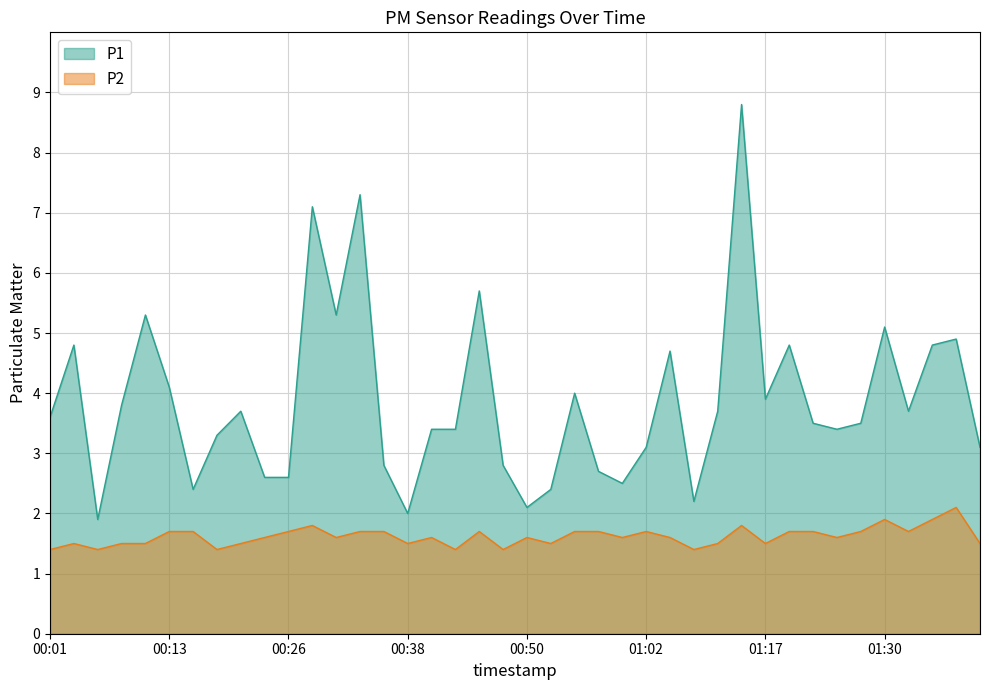

At which label does P2 reach its minimum?

00:01